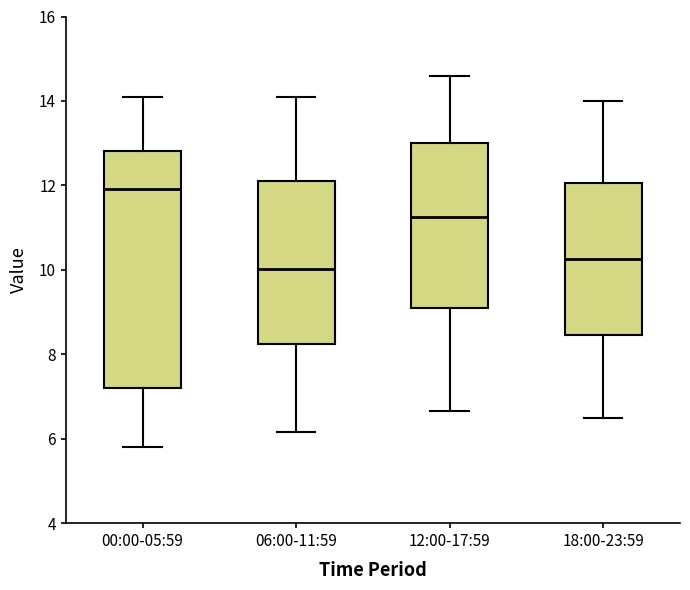

Comparing the boxes themselves (not the whiskers), which one is the tallest?

00:00-05:59